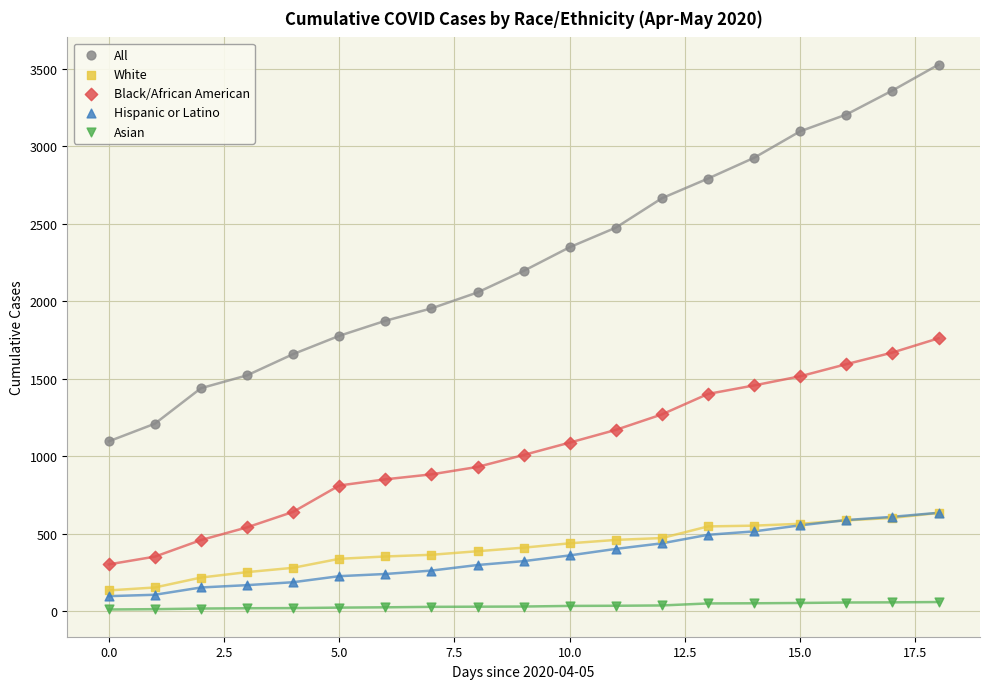

What are all the series names shown in the legend?

All, White, Black/African American, Hispanic or Latino, Asian